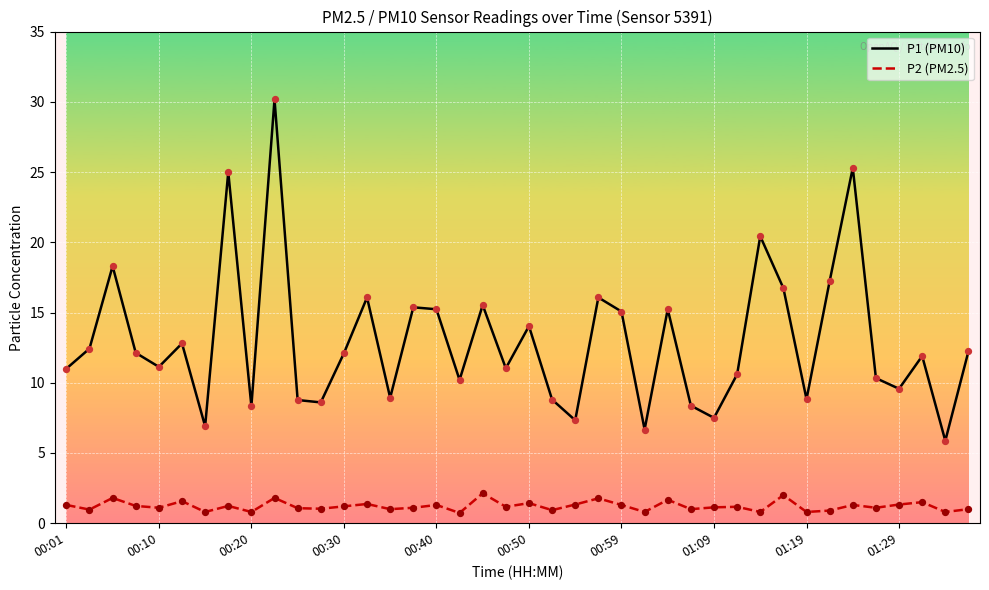

What are all the series names shown in the legend?

P1 (PM10), P2 (PM2.5)